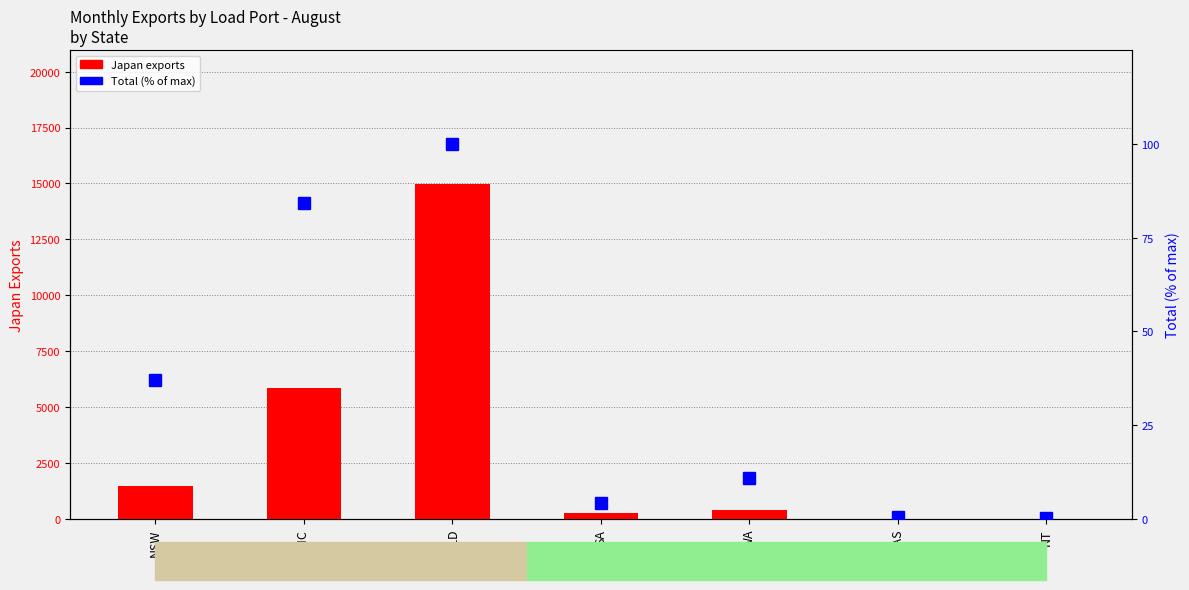

Does the chart contain stacked bars?

No